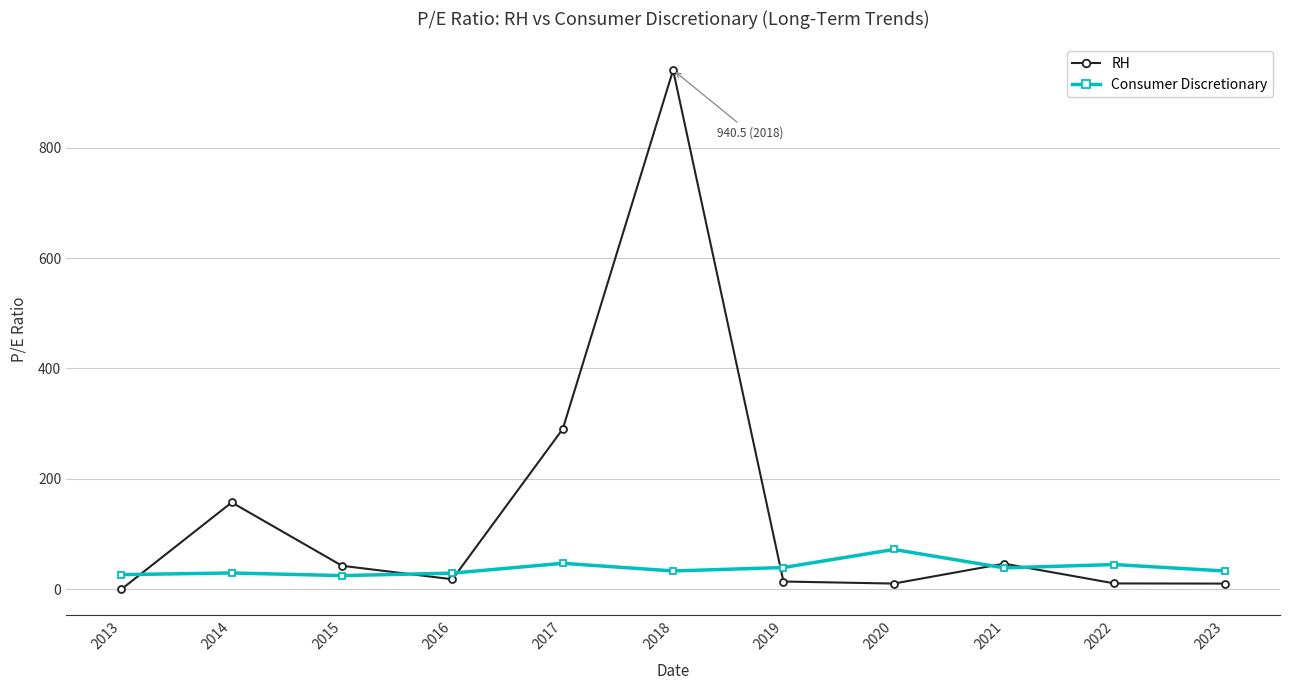

Rank the series at 2014 from lowest to highest value.

Consumer Discretionary, RH